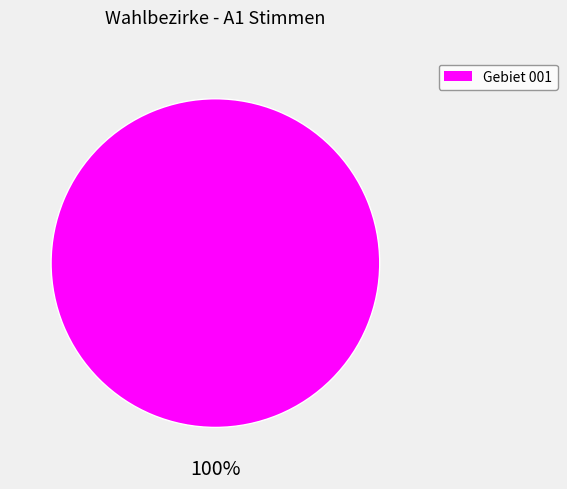

To the nearest percent, what portion does Gebiet 001 represent?

100%